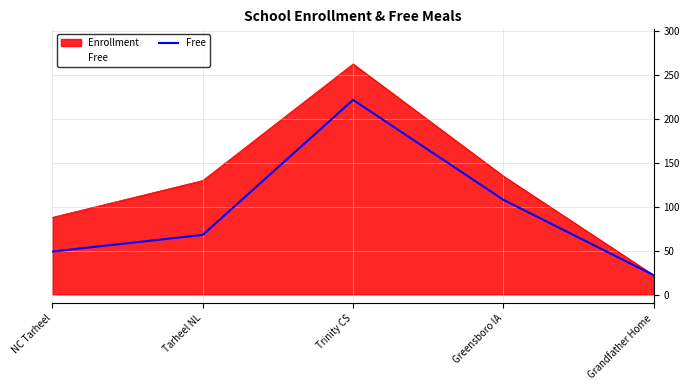

Is it true that the value at Tarheel NL is 68?

True